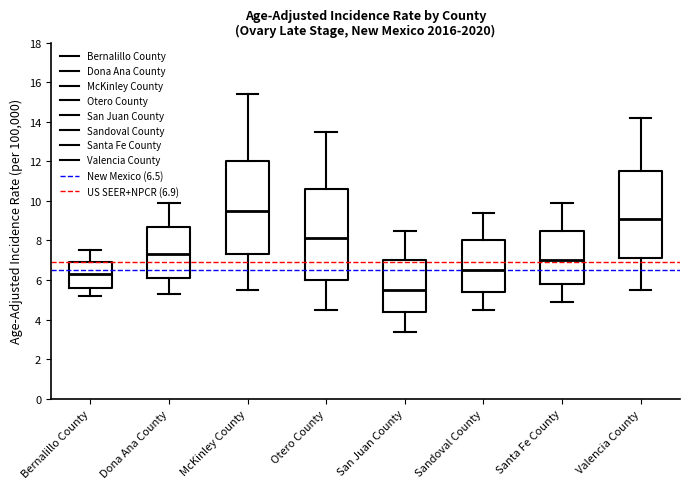

Which box has the highest median line?

McKinley County